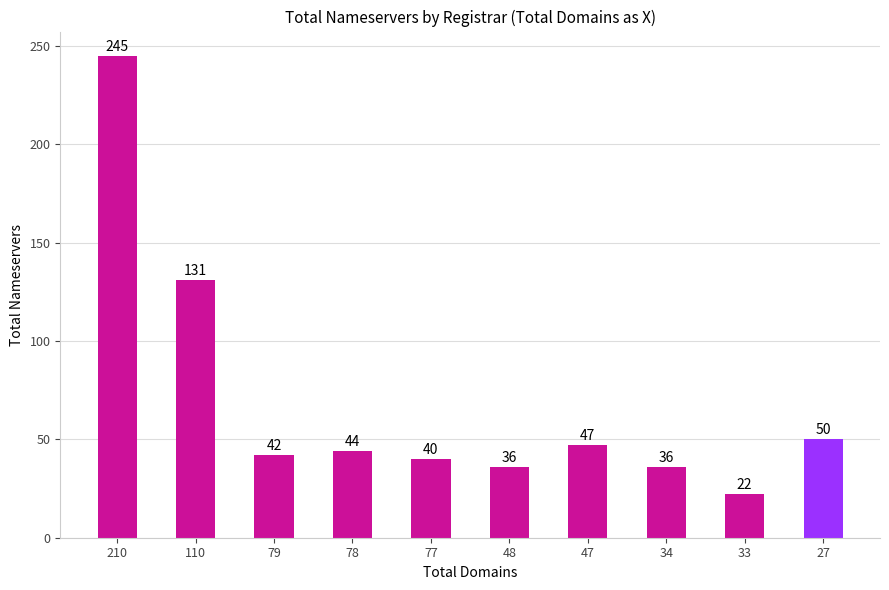

What is the change in value from 210 to 34?

-209